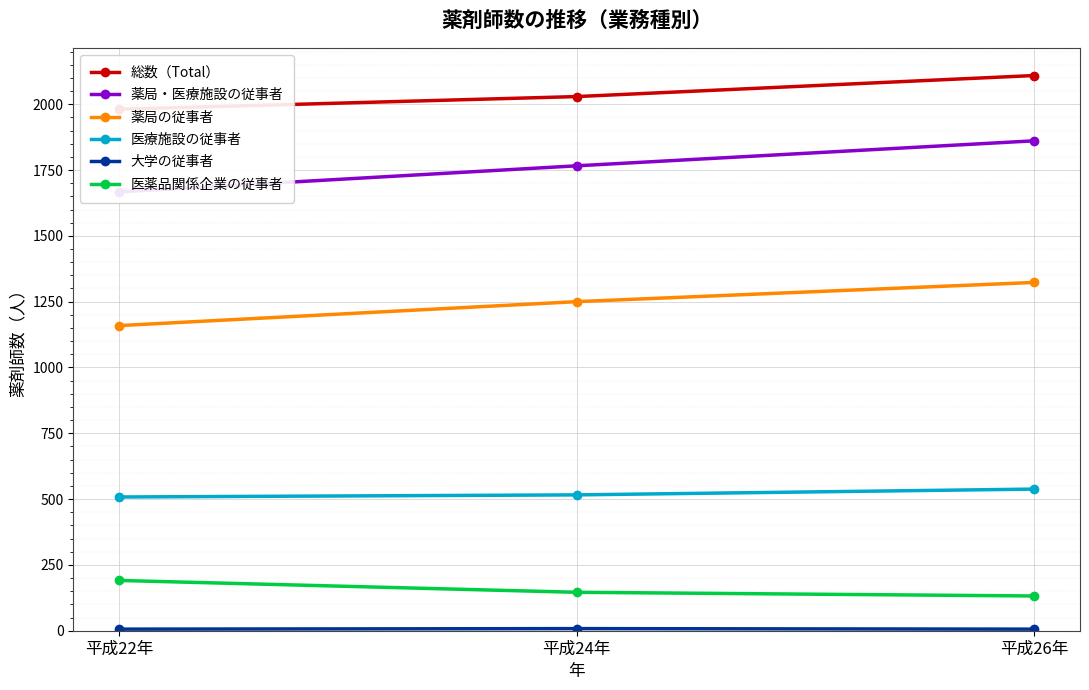

What is the difference between the 大学の従事者 values at 平成24年 and 平成26年?

2